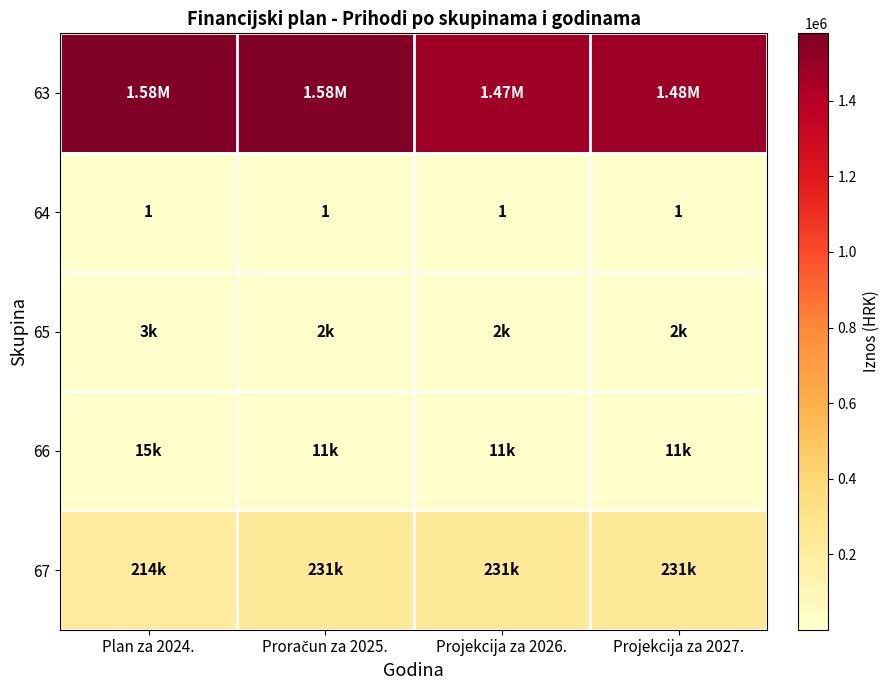

Between Plan za 2024. and Proračun za 2025., which series saw the biggest shift?

67